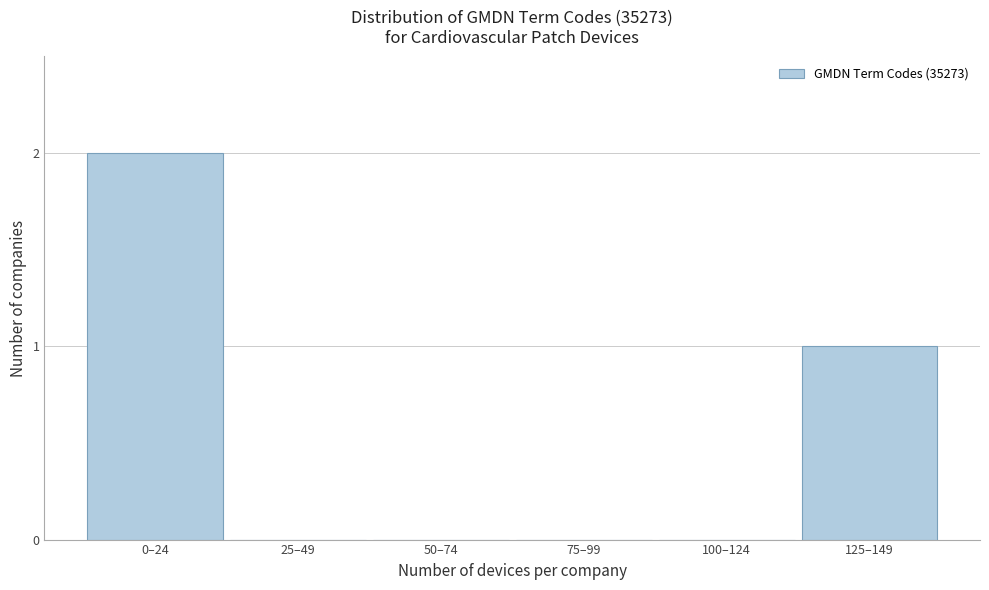

Reading right to left, what are all the values shown in this chart?

125–149=1	100–124=0	75–99=0	50–74=0	25–49=0	0–24=2